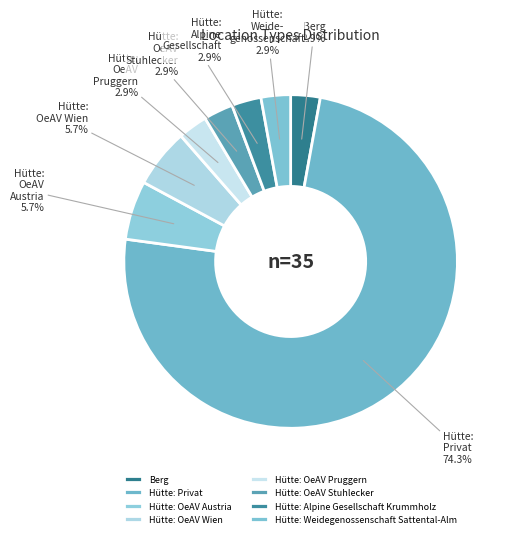

Combined, do Hütte: Privat and Hütte: OeAV Austria account for over 50%?

Yes